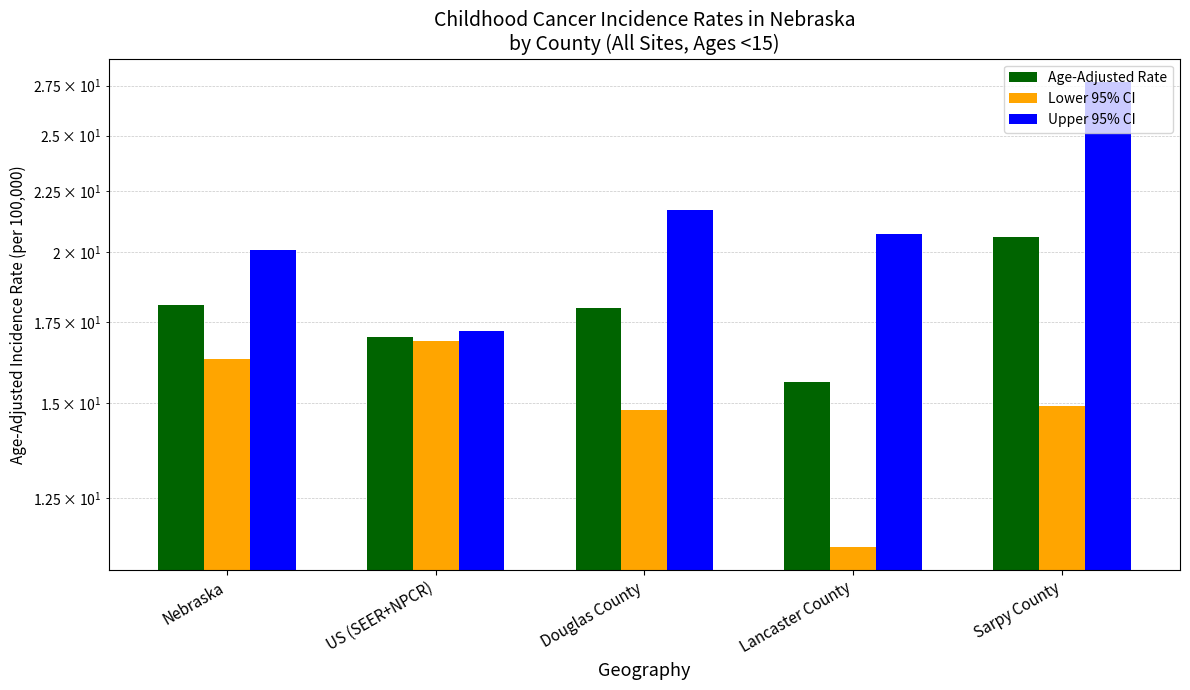

What is the total value across all series at Douglas County?

54.5